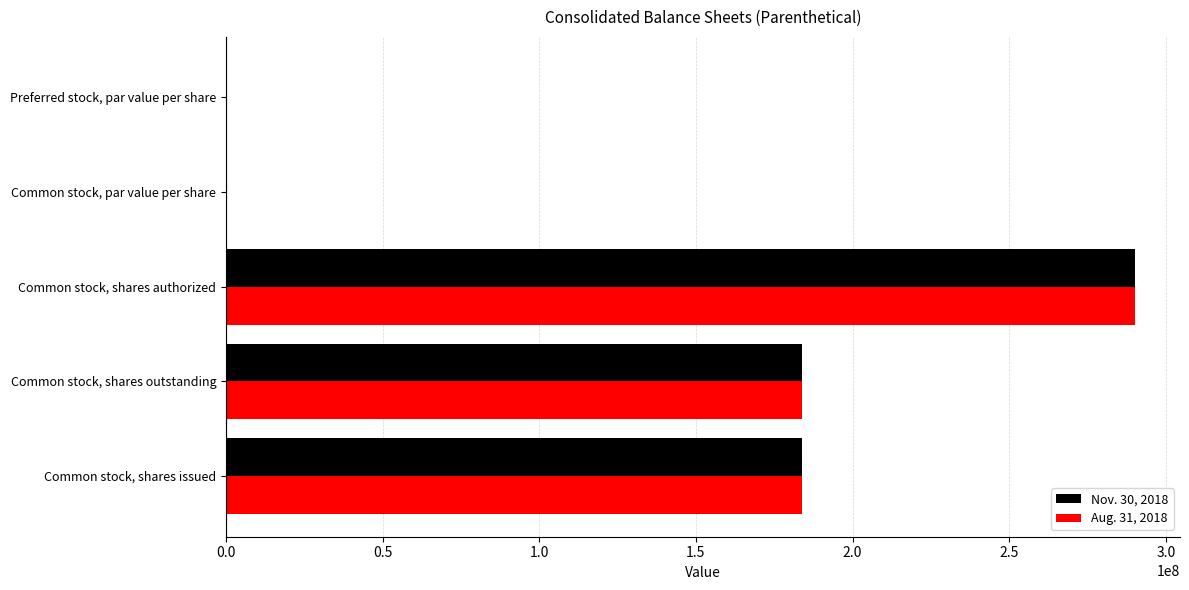

How many categories are shown in the chart?

5